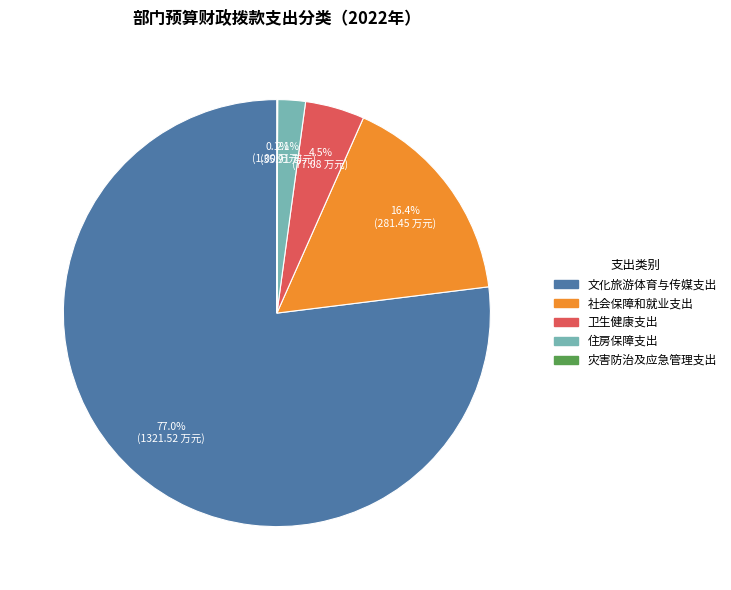

Is there a majority slice in this chart?

Yes